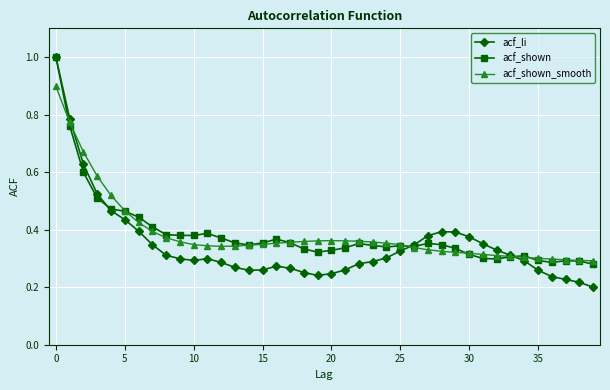

At how many categories does at least one series exceed 0?

40